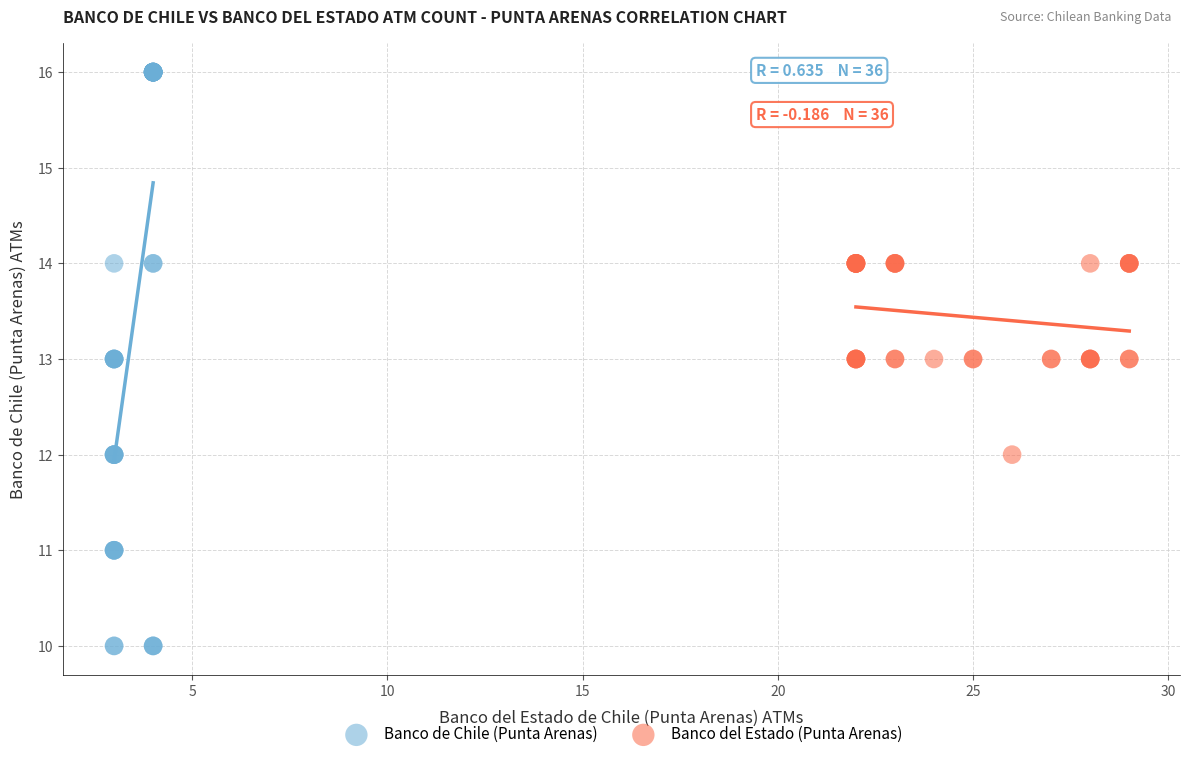

Which series contains the highest Y value?

Banco de Chile (Punta Arenas)